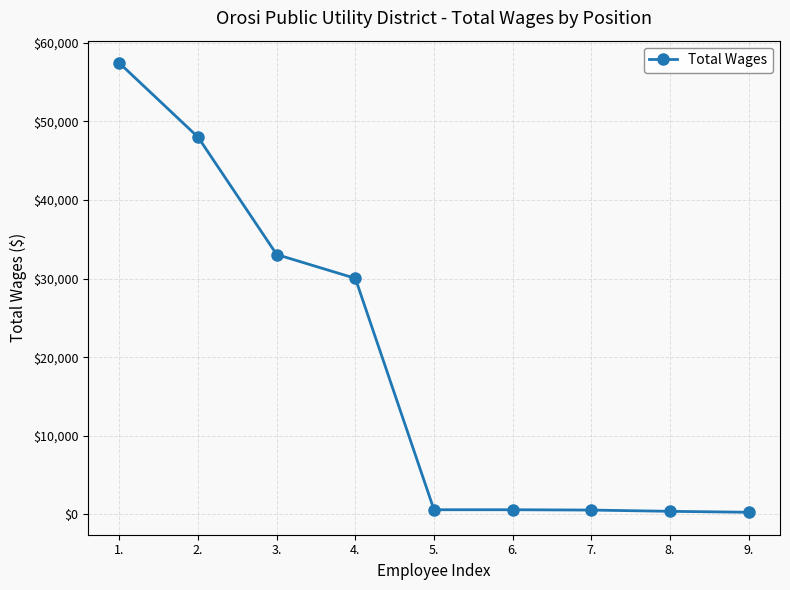

True or false: the data shows 33063 at 3..

True